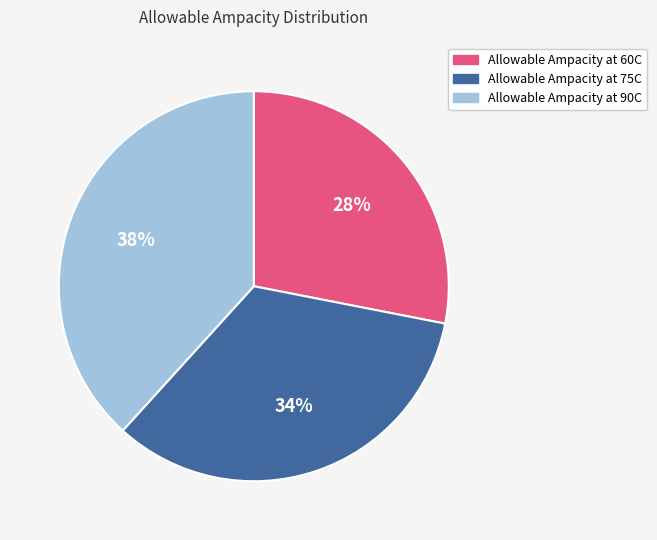

What percentage is the Allowable Ampacity at 60C slice, to the nearest percent?

28%